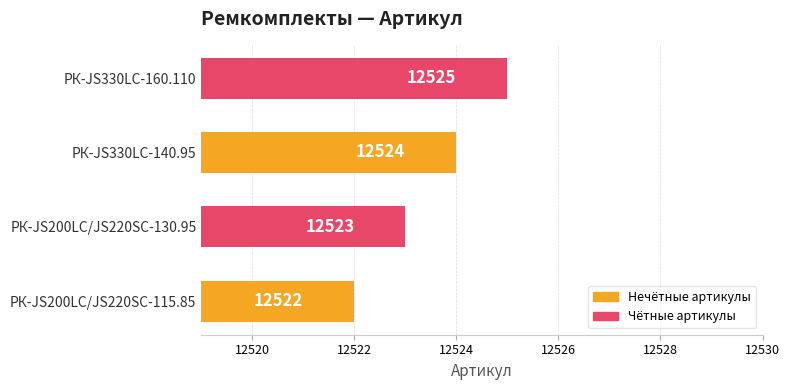

The chart shows a value of 3999 at РК-JS330LC-140.95. True or false?

False